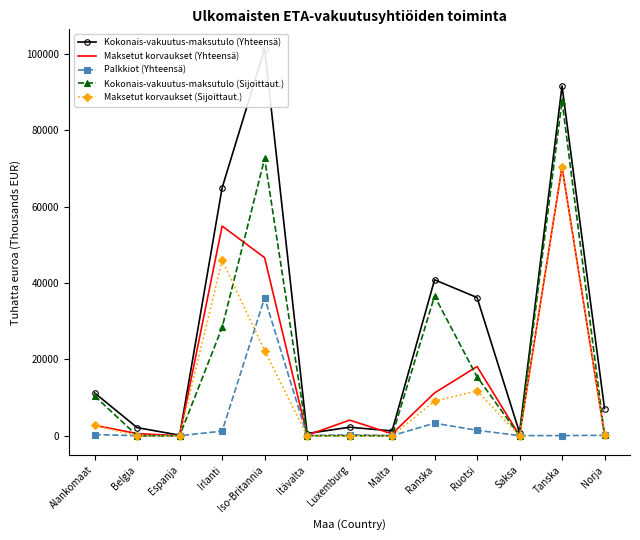

What is the difference between the highest and lowest values at Norja?

7066